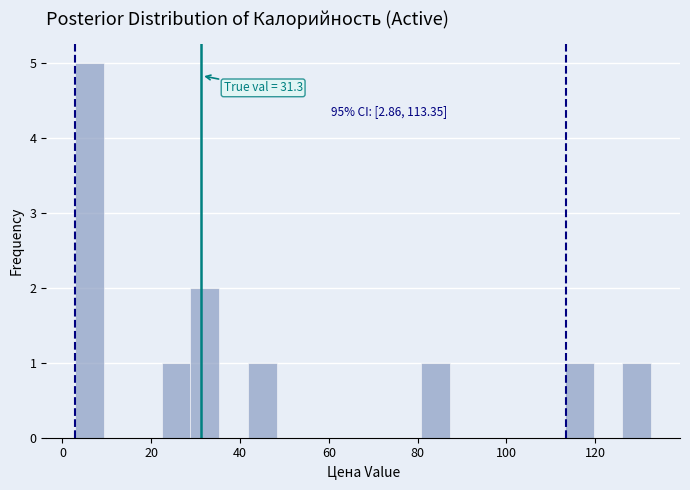

Read against the x-axis, roughly where is the centre of the tallest bar?

6